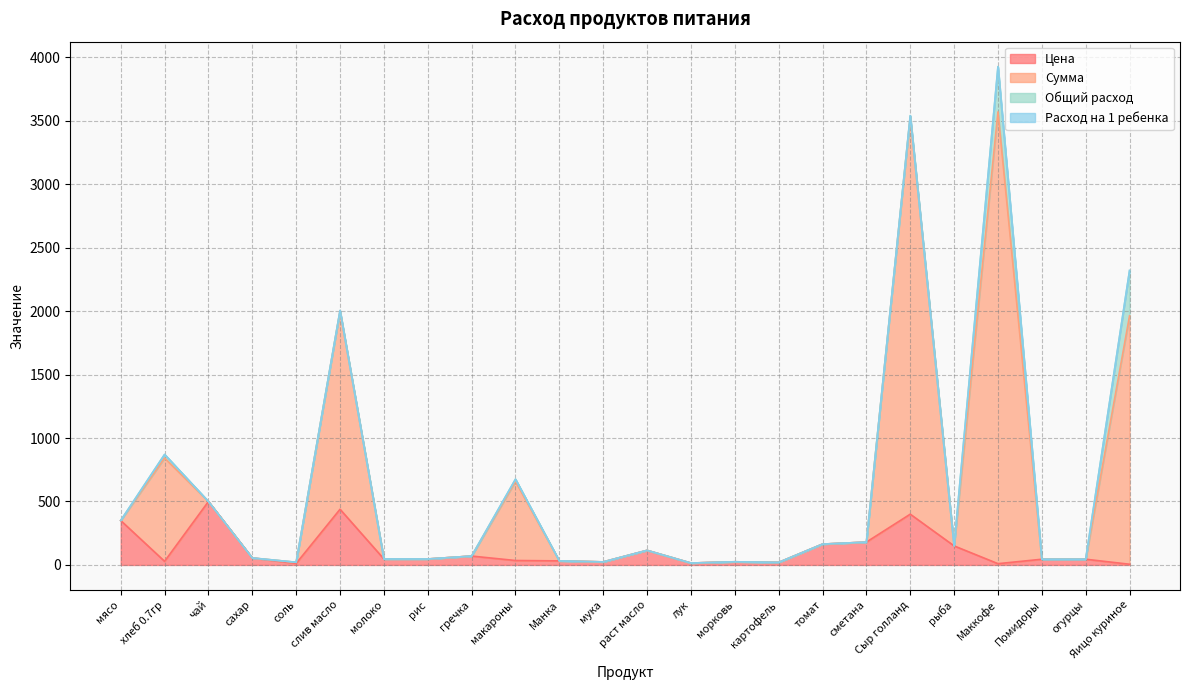

At which label does Цена reach its peak?

чай